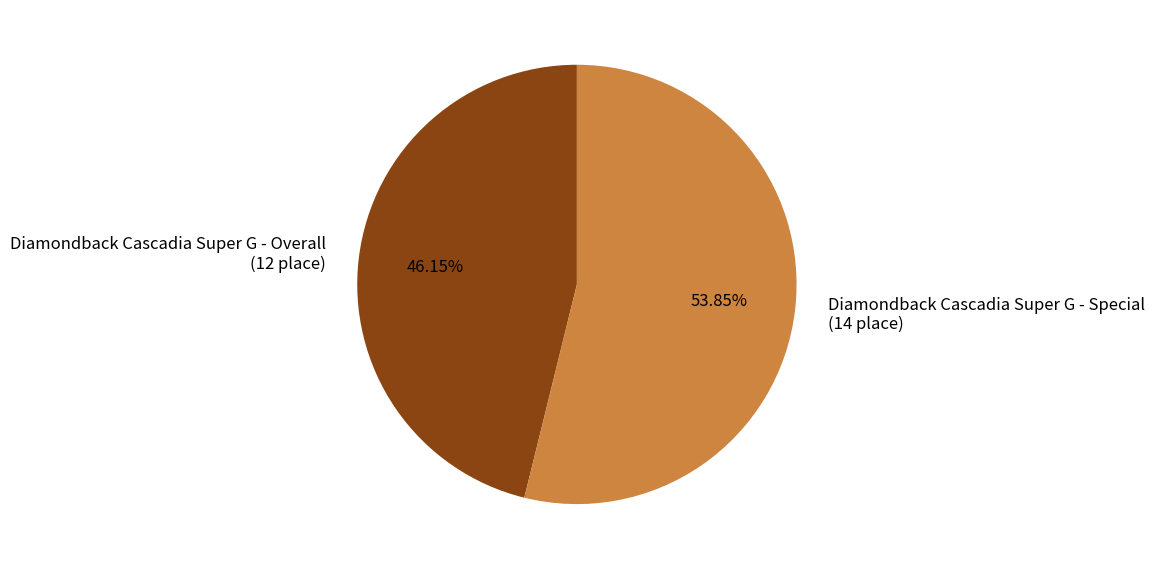

To the nearest percent, what is the combined percentage of Diamondback Cascadia Super G - Special and Diamondback Cascadia Super G - Overall?

100%